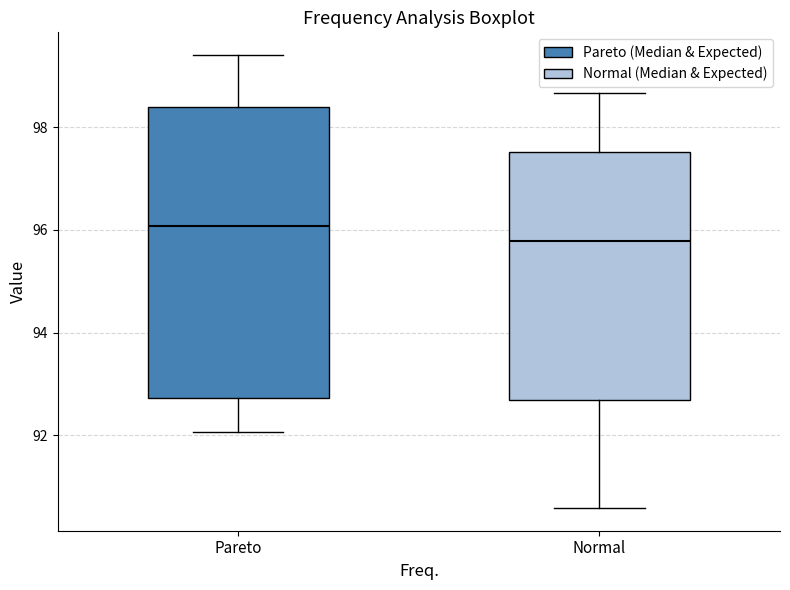

Reading left to right, transcribe this box plot: for each box, give where its median line is, the range the box spans, and where its two whiskers end, as read against the y-axis. The values are not printed on the chart, so give them approximately, as read against the axis.

Pareto: median 96.0, box 92.8 to 98.4, whiskers 92.0 to 99.4
Normal: median 95.8, box 92.6 to 97.6, whiskers 90.6 to 98.6